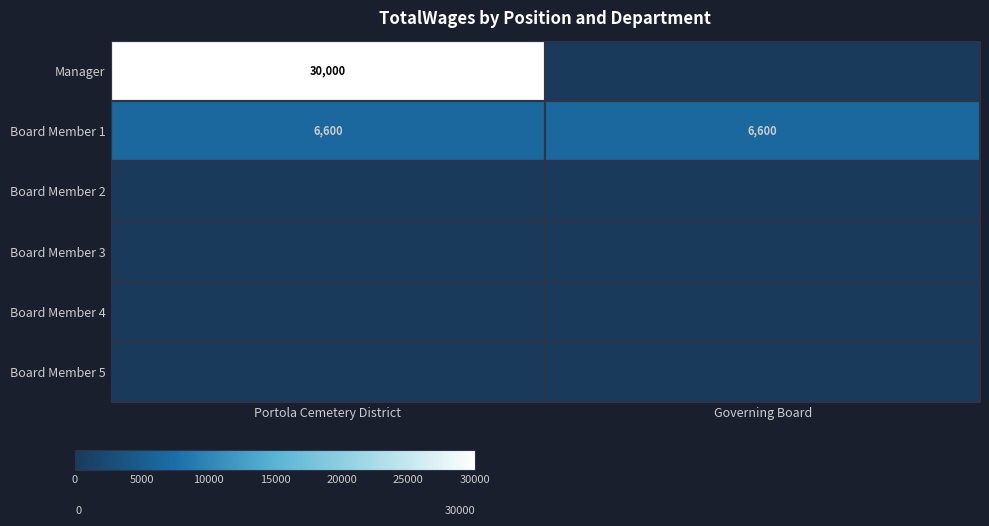

What is the maximum value for Board Member 1?

6600